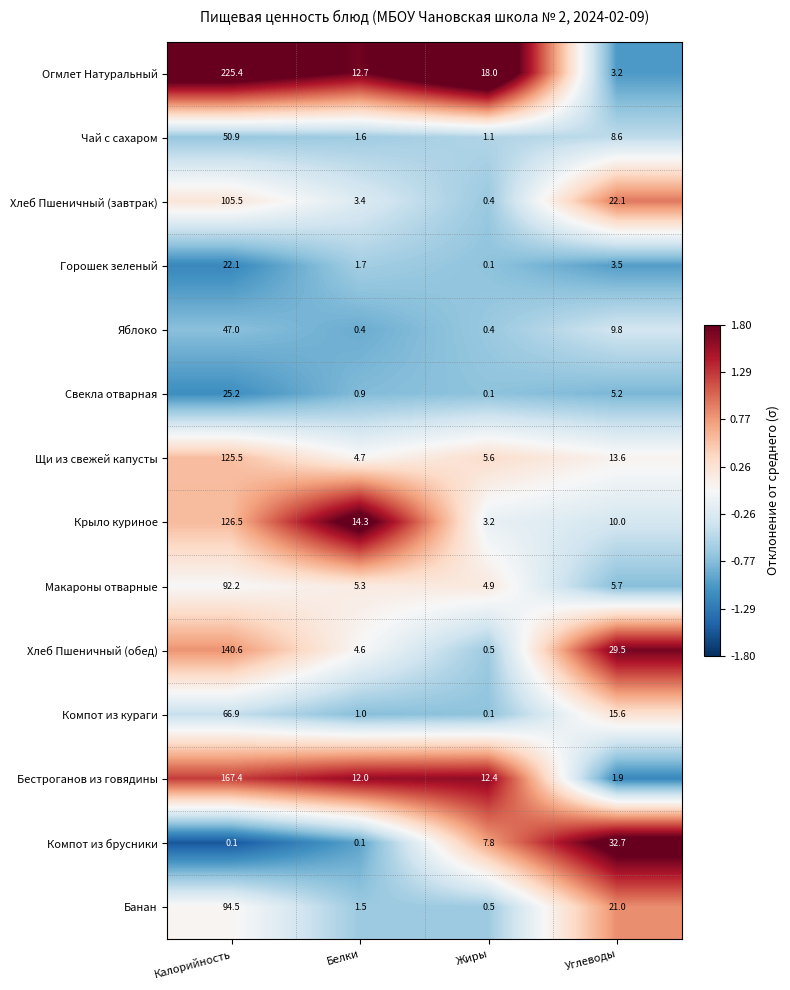

How many data points does each series have?

4